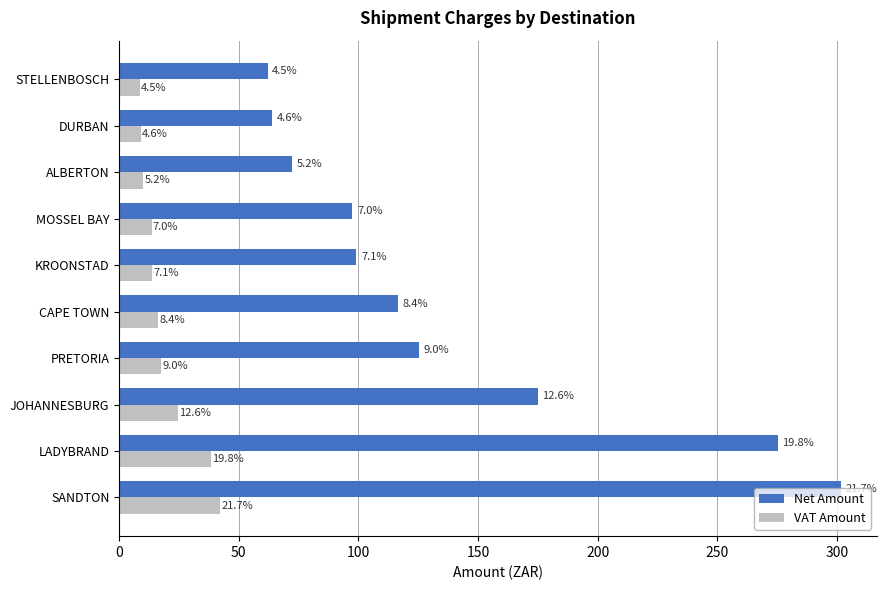

What is the average value of the VAT Amount series?

19.4